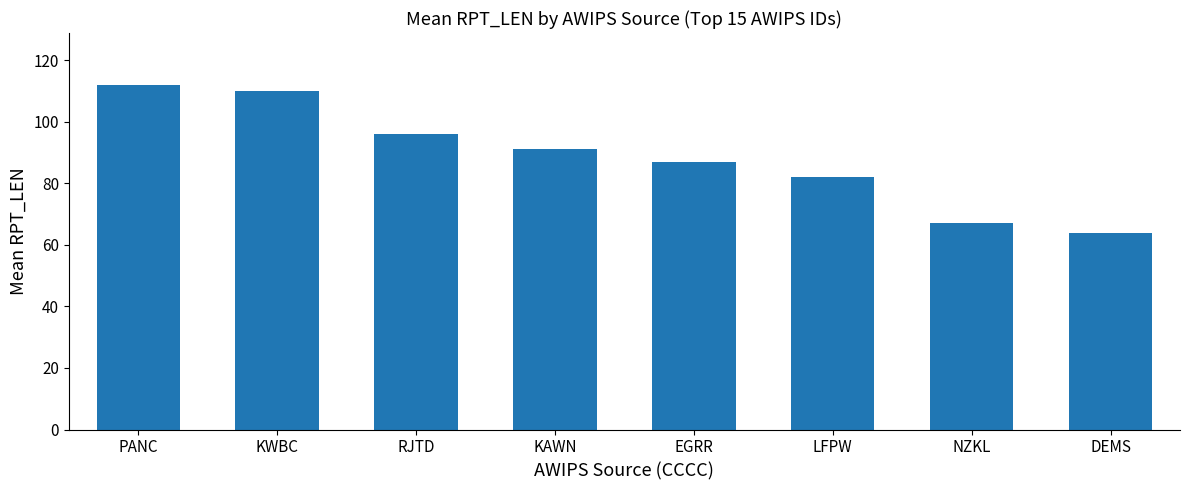

Which category has the lowest value across all series?

DEMS